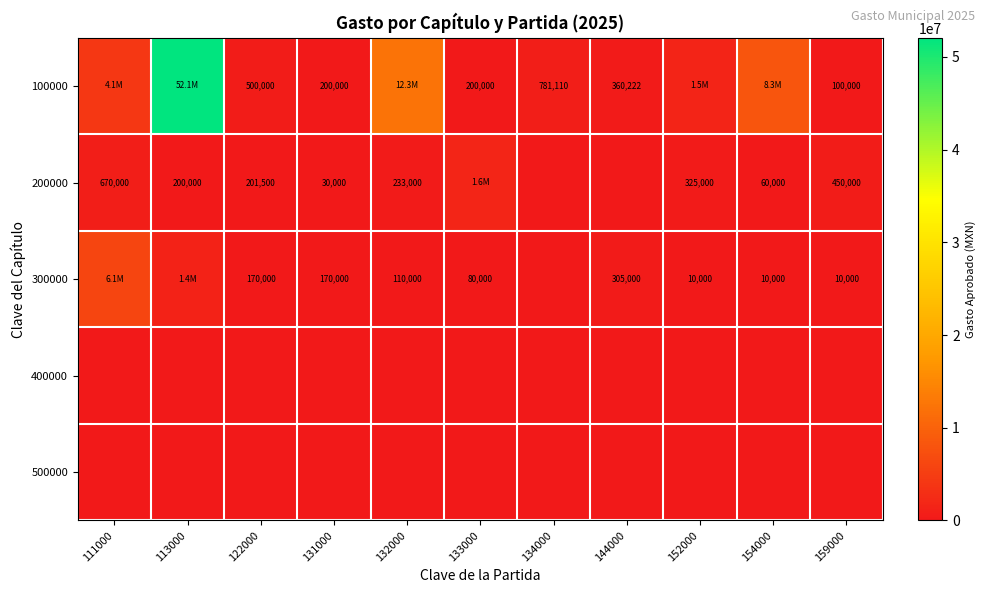

List the labels in order of 400000 value, smallest first.

111000, 113000, 122000, 131000, 132000, 133000, 134000, 144000, 152000, 154000, 159000